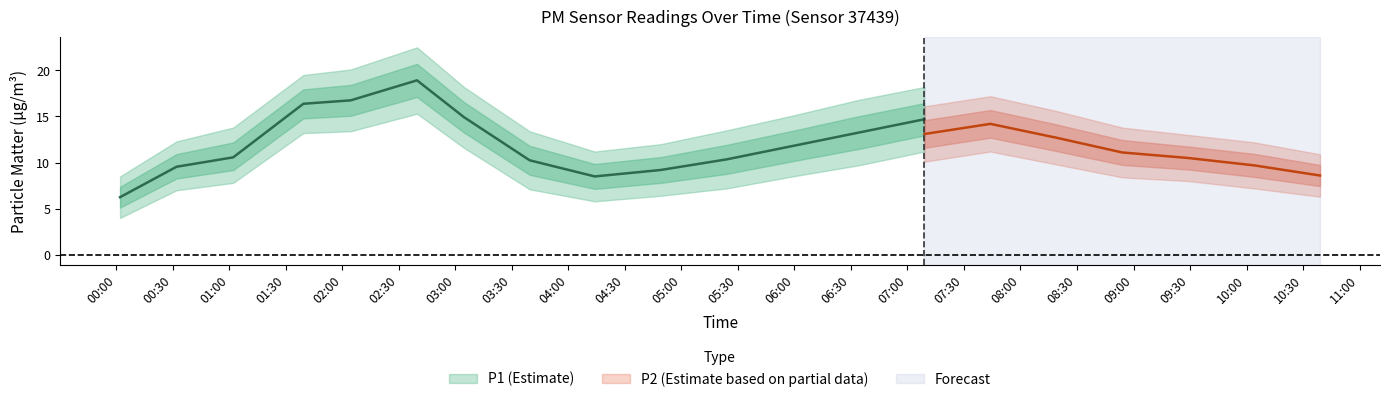

Which series has the largest total across all categories?

P1_upper